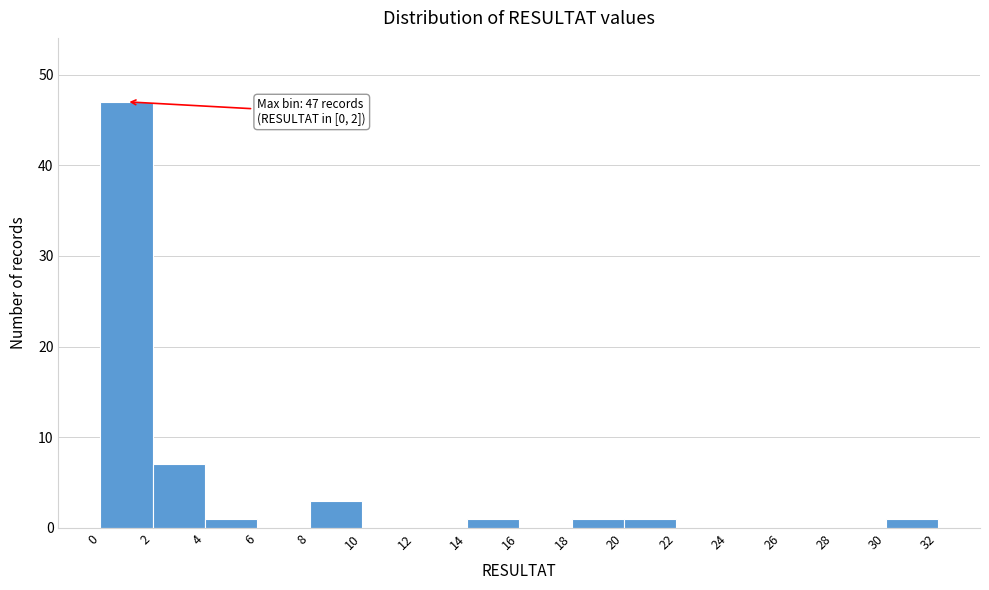

Over which range of the x-axis is the bar tallest?

0 to 2